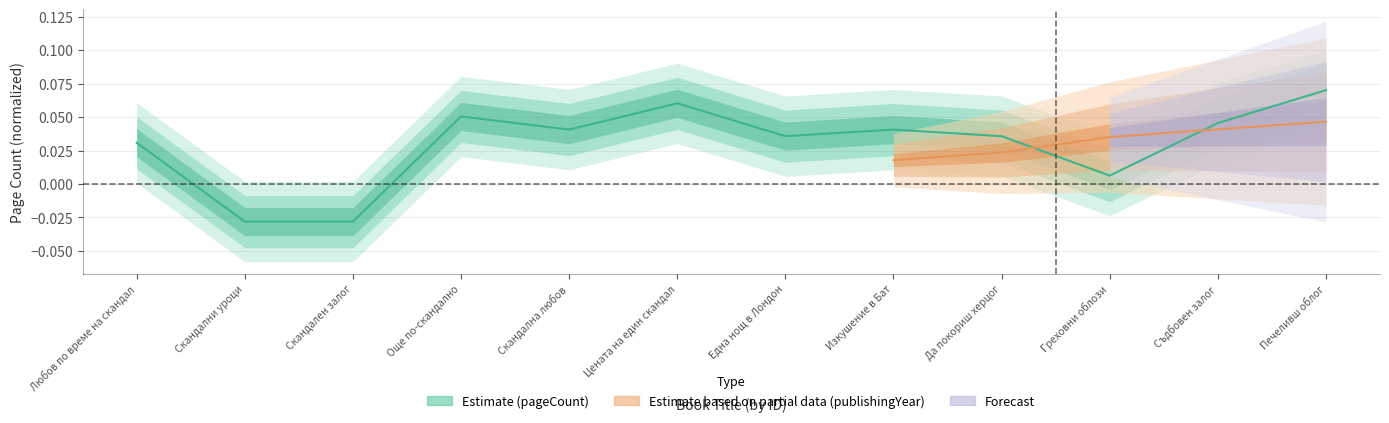

Reading left to right, extract all data points from this chart.

0.0	-0.0	-0.0	0.1	0.0	0.1	0.0	0.0	0.0	0.0	0.0	0.1